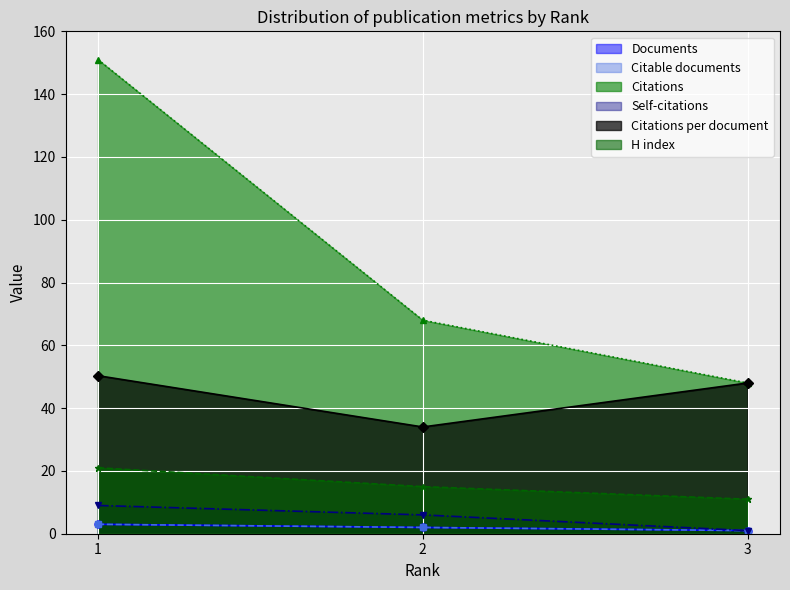

The Citable documents series shows 1.0 at 3. True or false?

True